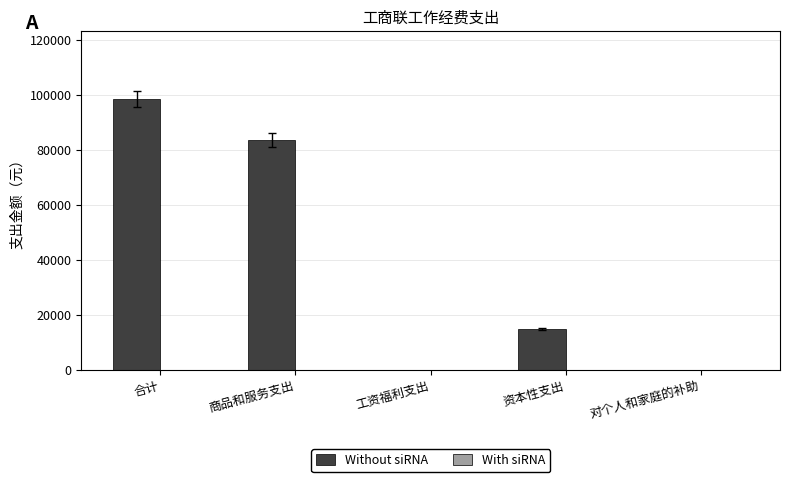

Between 合计 and 工资福利支出, which is larger?

合计